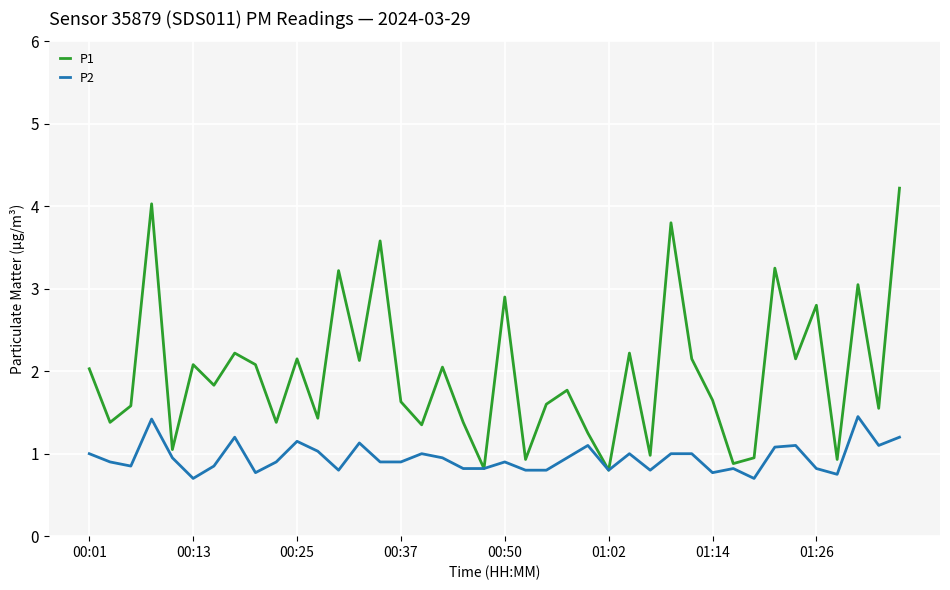

Does the chart have visible grid lines?

Yes